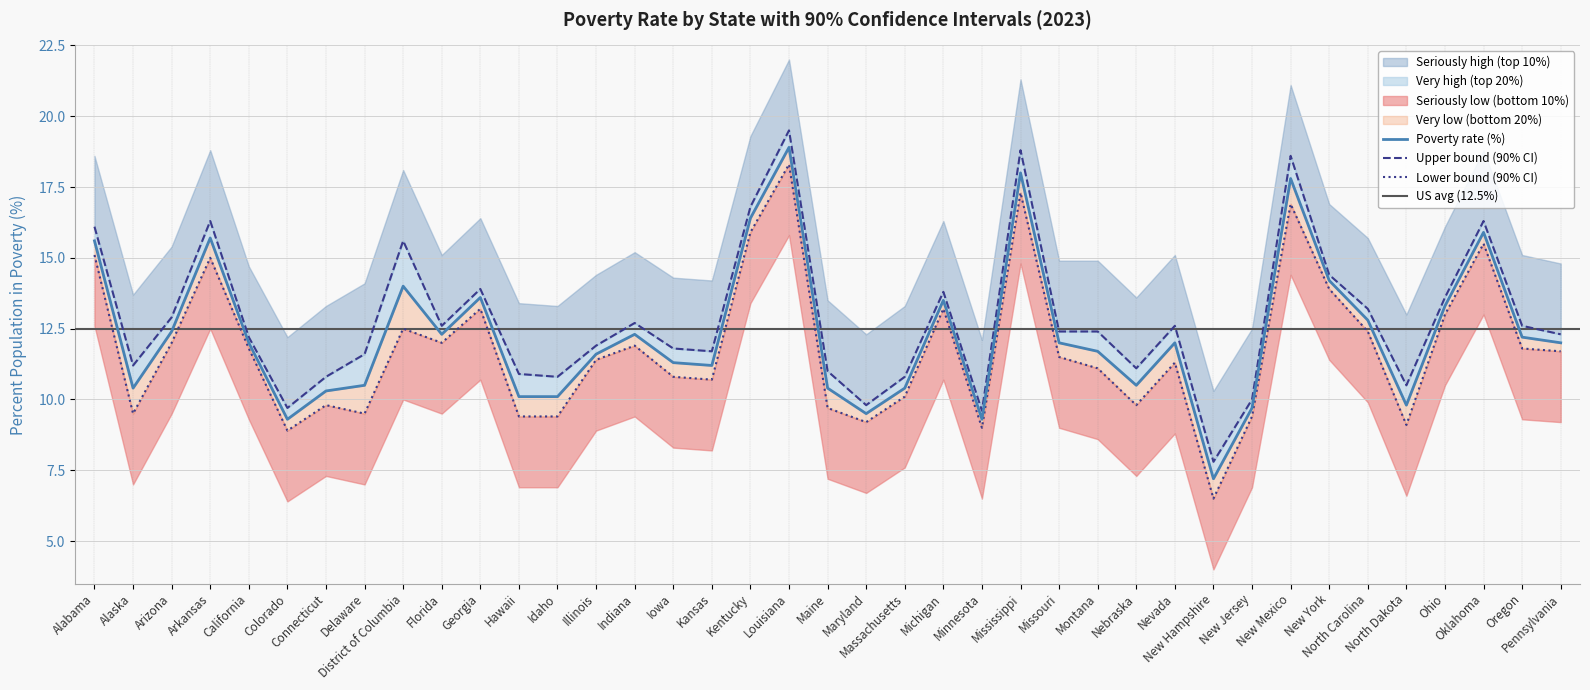

What is the maximum value shown in the chart?

19.5